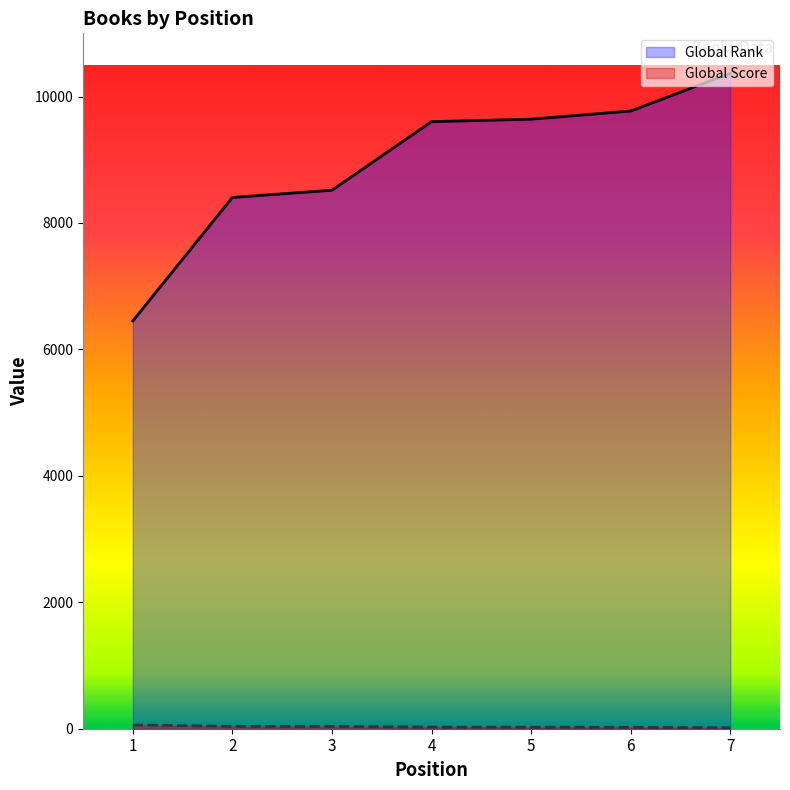

The Global Rank series shows 10367 at 7. True or false?

True